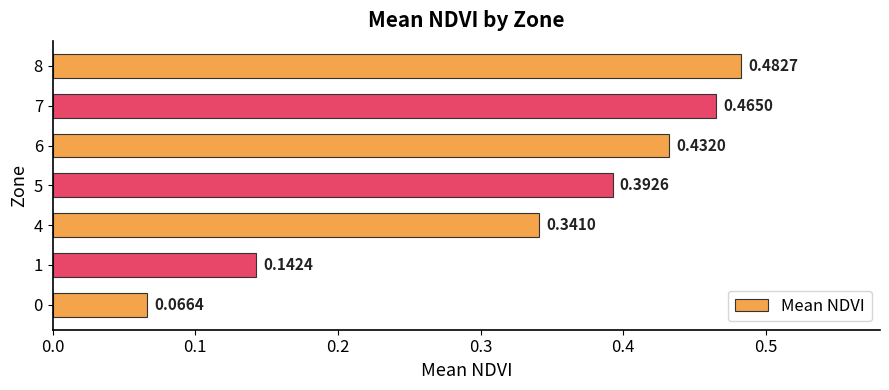

Which has a higher value, 5 or 1?

5